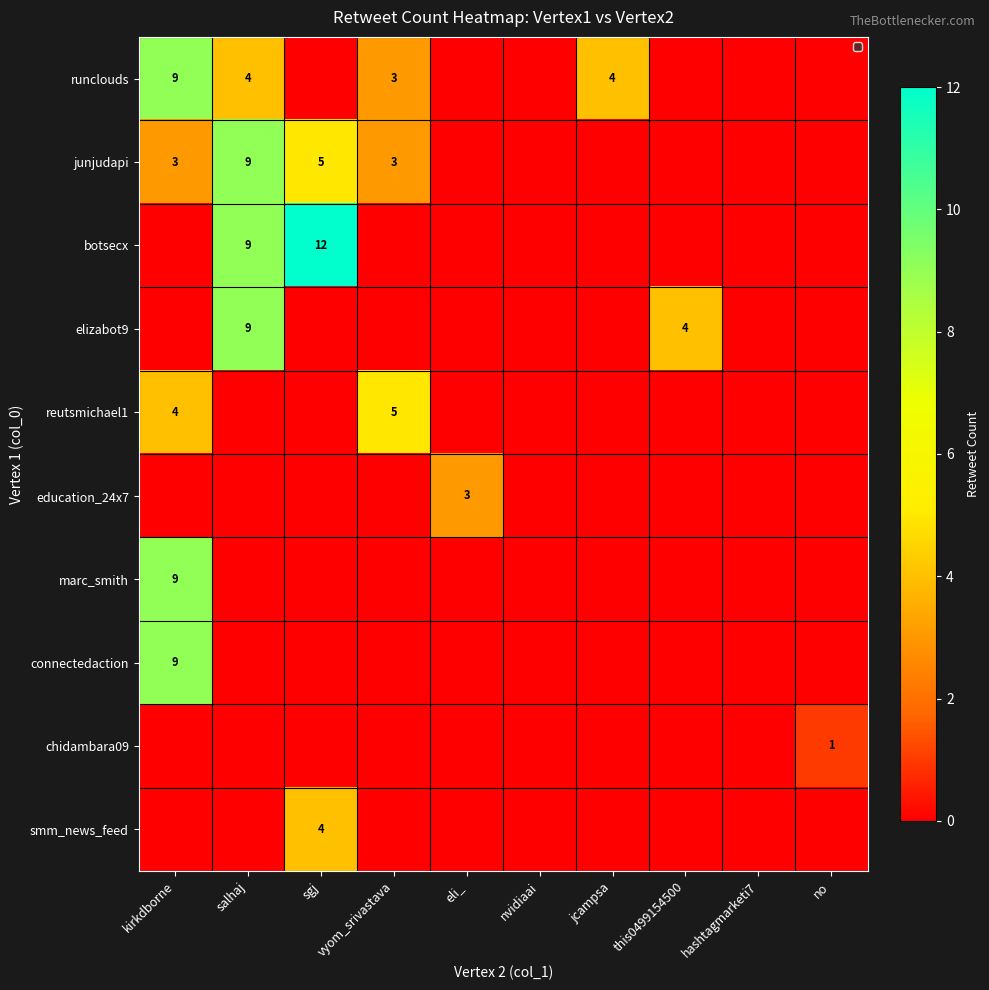

Is it true that junjudapi equals 3 at vyom_srivastava?

True